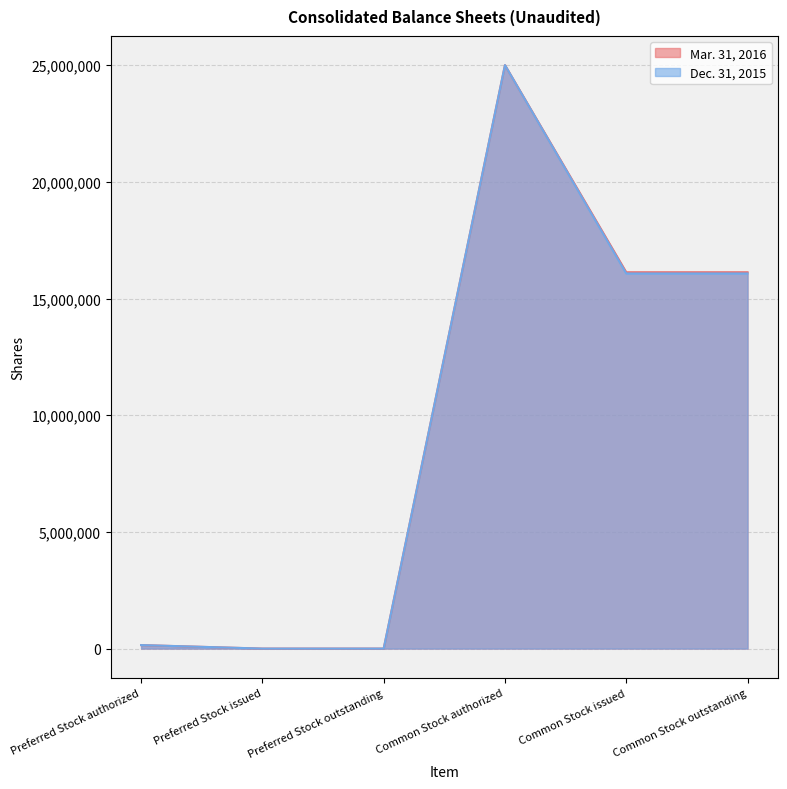

Which series has the largest total across all categories?

Mar. 31, 2016